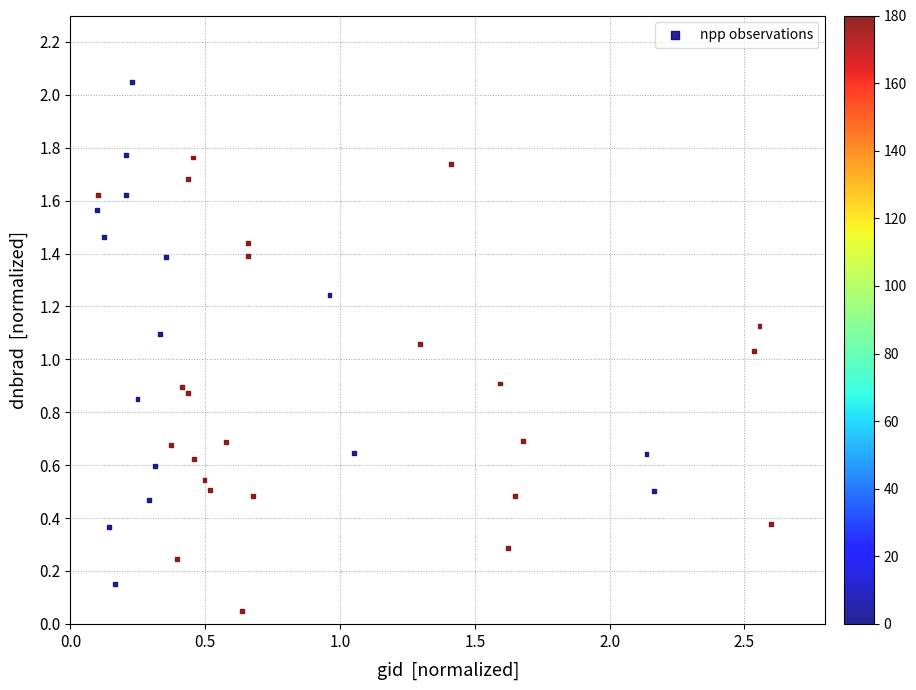

What is the range of X values (max minus min)?

2.5